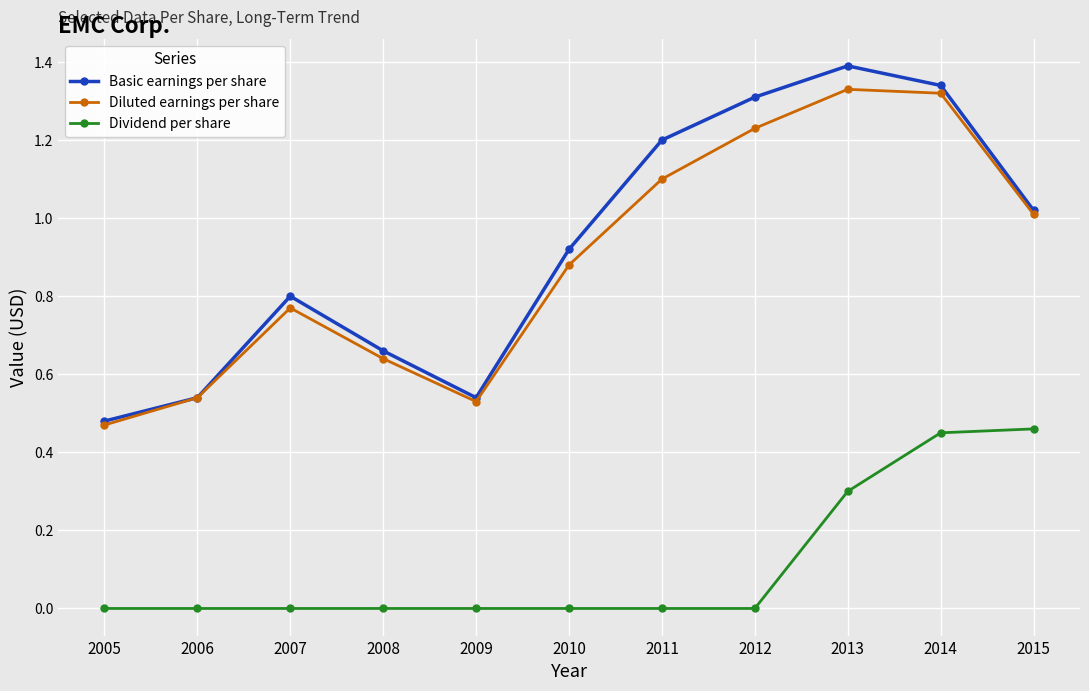

Is it true that Diluted earnings per share equals 0.8 at 2013?

False